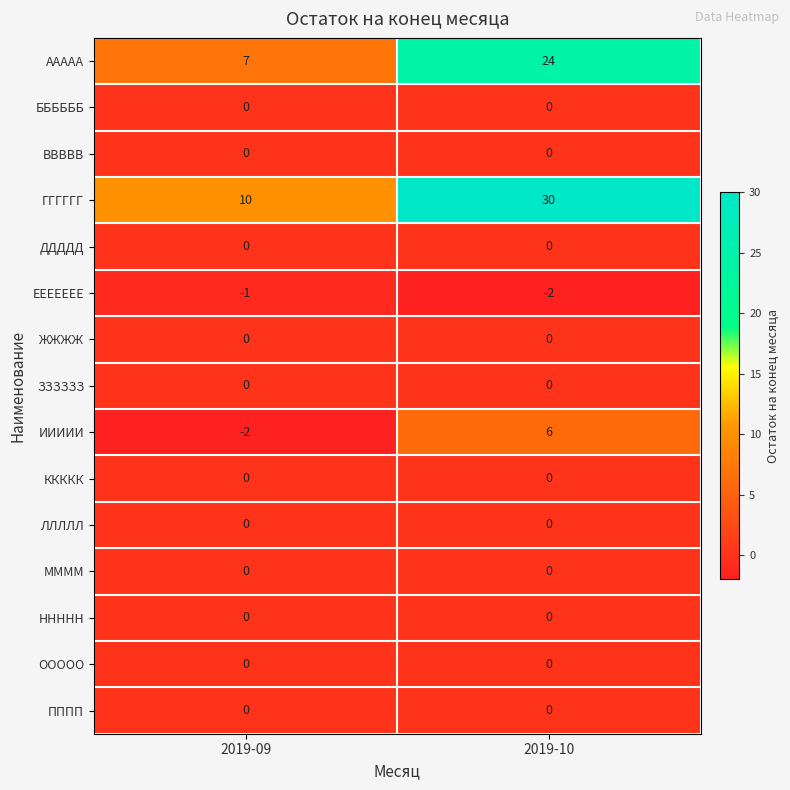

Reading right to left, list all the values displayed in this chart.

ААААА: 2019-10=24	2019-09=7
ББББББ: 2019-10=0	2019-09=0
ВВВВВ: 2019-10=0	2019-09=0
ГГГГГГ: 2019-10=30	2019-09=10
ДДДДД: 2019-10=0	2019-09=0
ЕЕЕЕЕЕЕ: 2019-10=-2	2019-09=-1
ЖЖЖЖ: 2019-10=0	2019-09=0
ЗЗЗЗЗЗ: 2019-10=0	2019-09=0
ИИИИИ: 2019-10=6	2019-09=-2
ККККК: 2019-10=0	2019-09=0
ЛЛЛЛЛ: 2019-10=0	2019-09=0
ММММ: 2019-10=0	2019-09=0
ННННН: 2019-10=0	2019-09=0
ООООО: 2019-10=0	2019-09=0
ПППП: 2019-10=0	2019-09=0